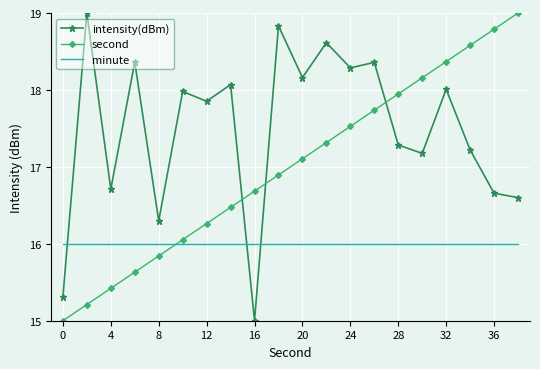

How many series are shown in this chart?

3